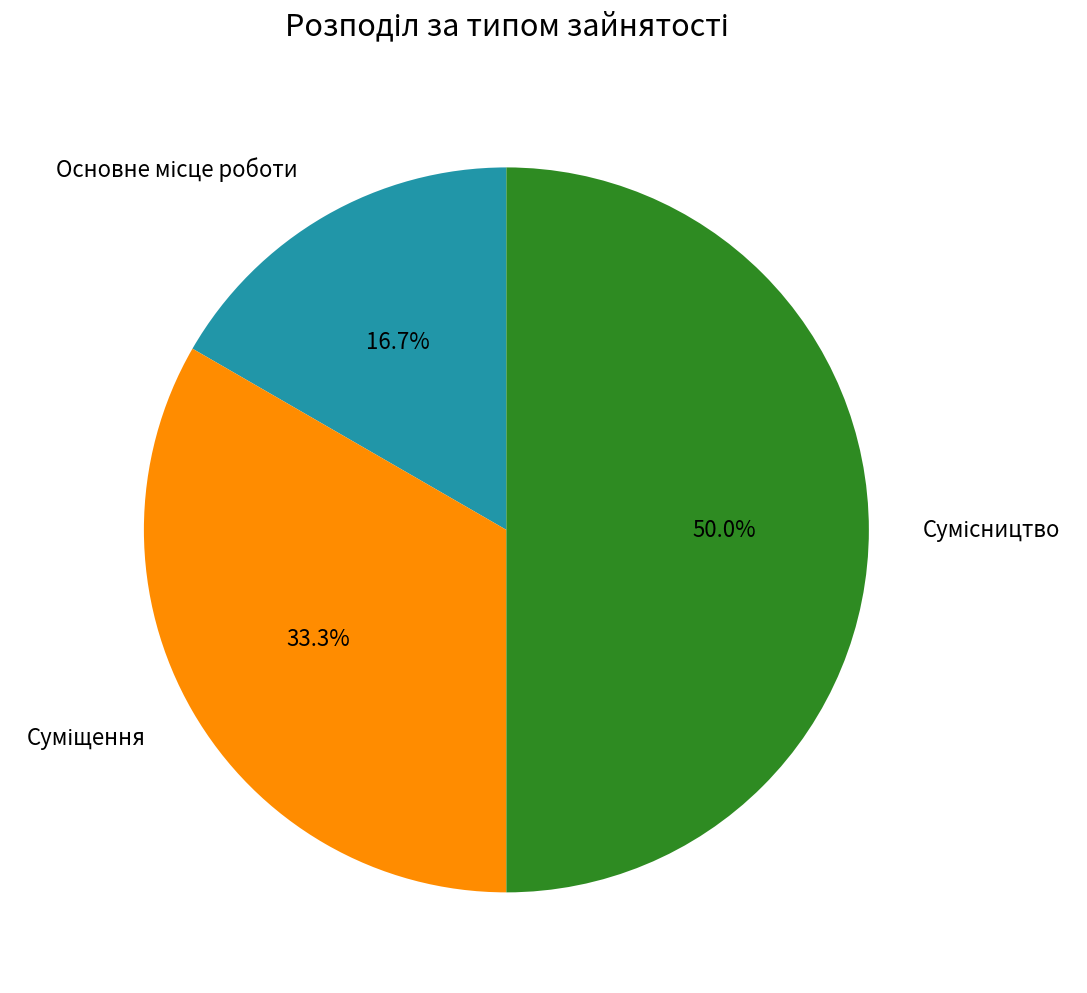

To the nearest percent, what percentage of the pie is Основне місце роботи?

17%